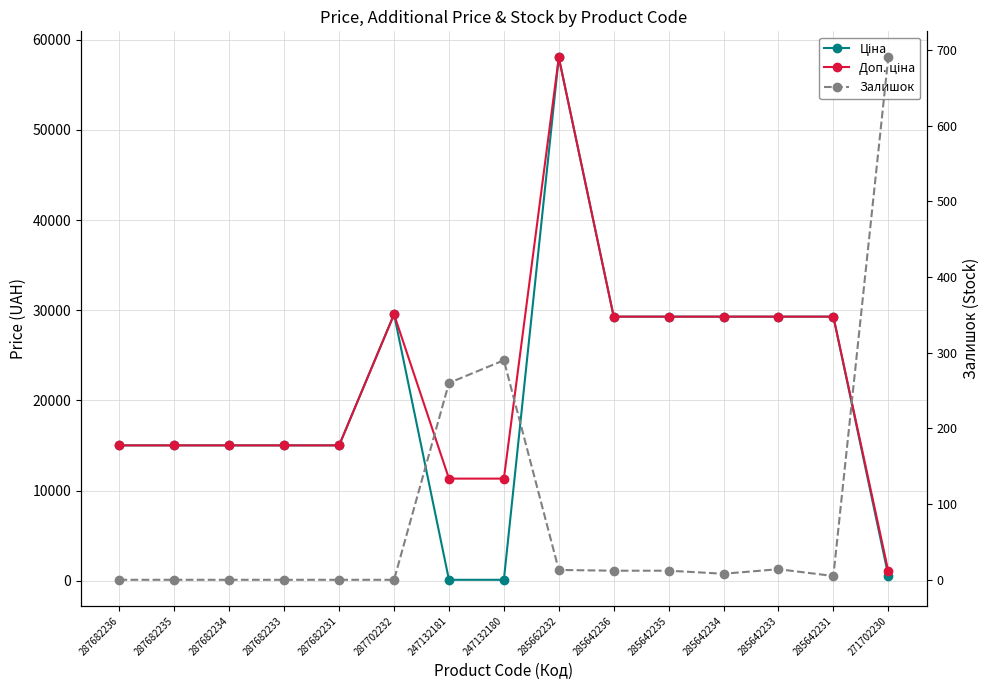

How many data points in Залишок are less than 8?

7